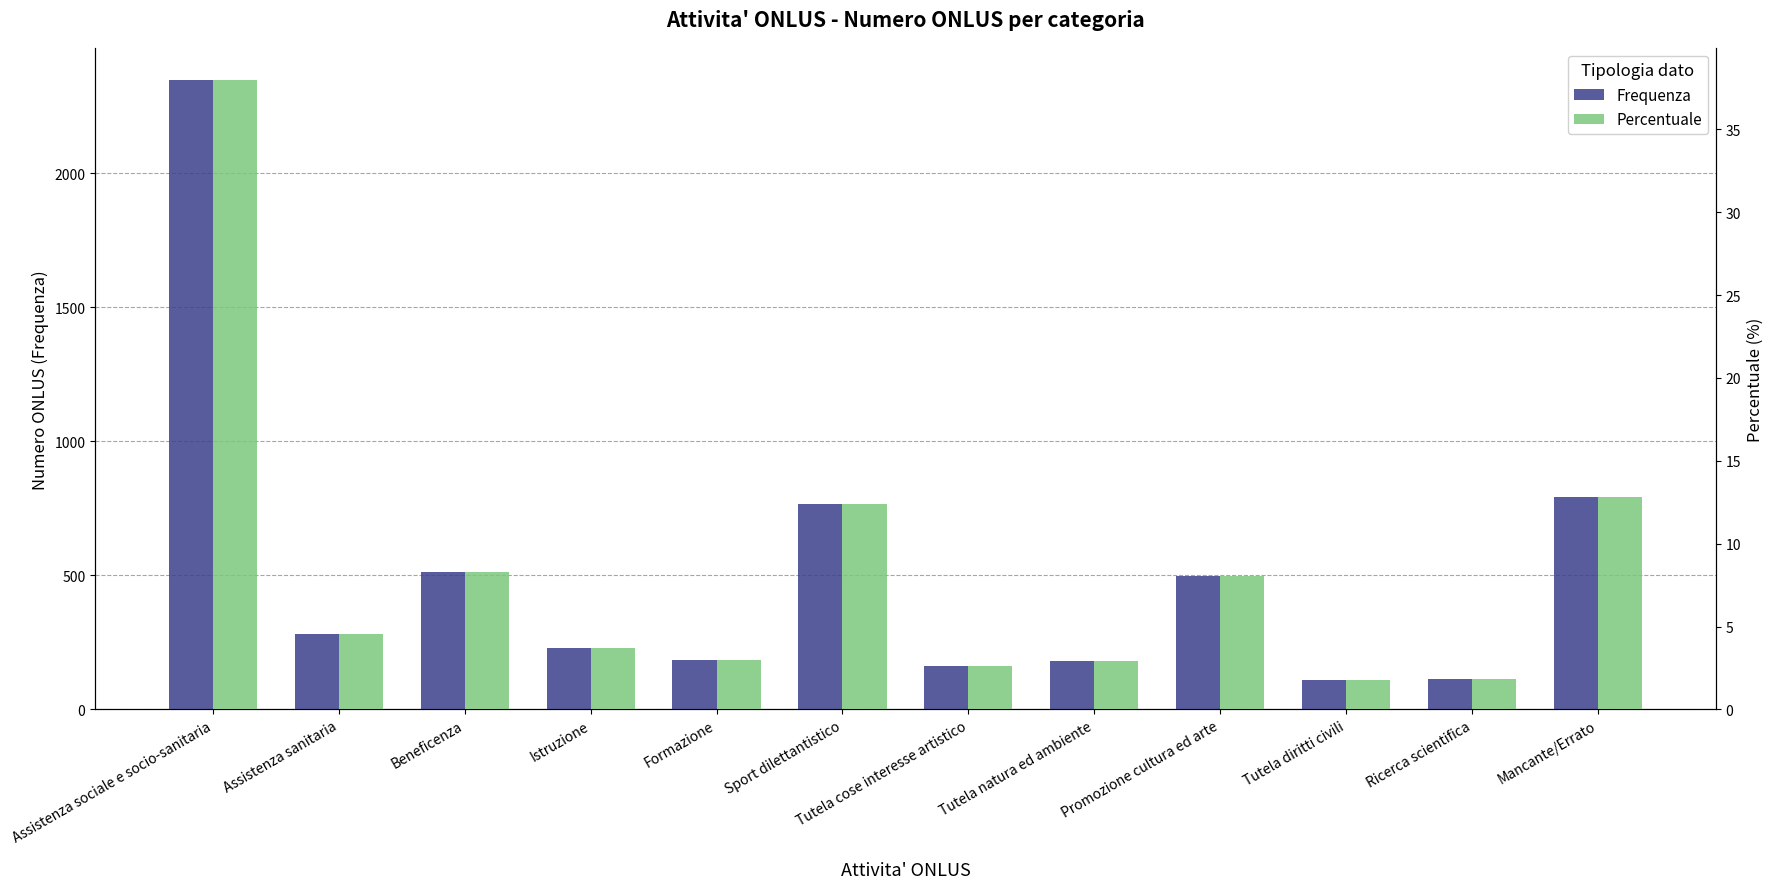

What is the difference between the maximum and minimum values in the Percentuale series?

36.2